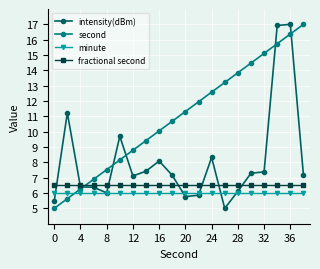

How many values in the intensity(dBm) series are below 7?

8